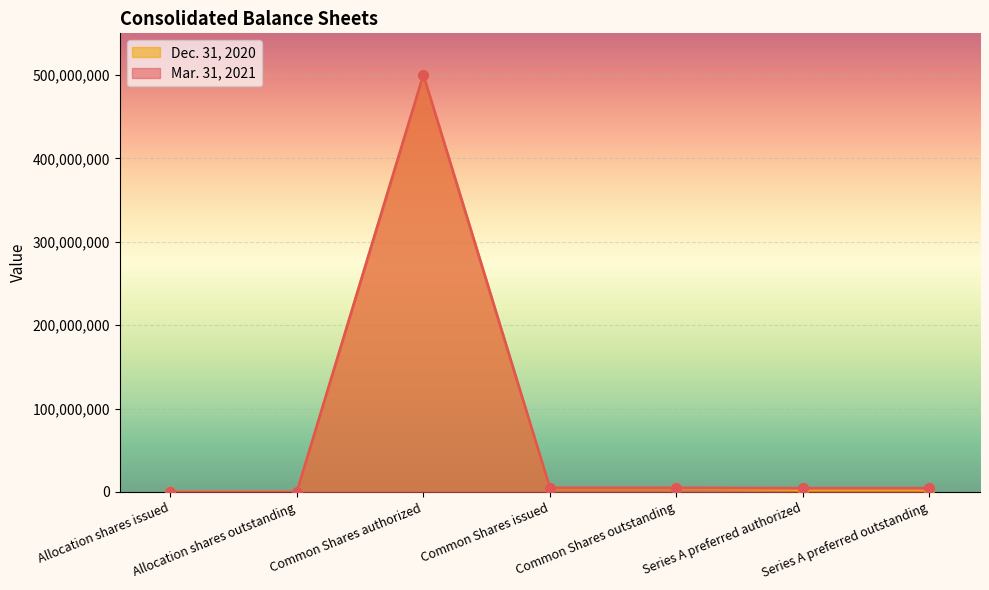

Which series reaches the maximum Y coordinate?

Mar. 31, 2021